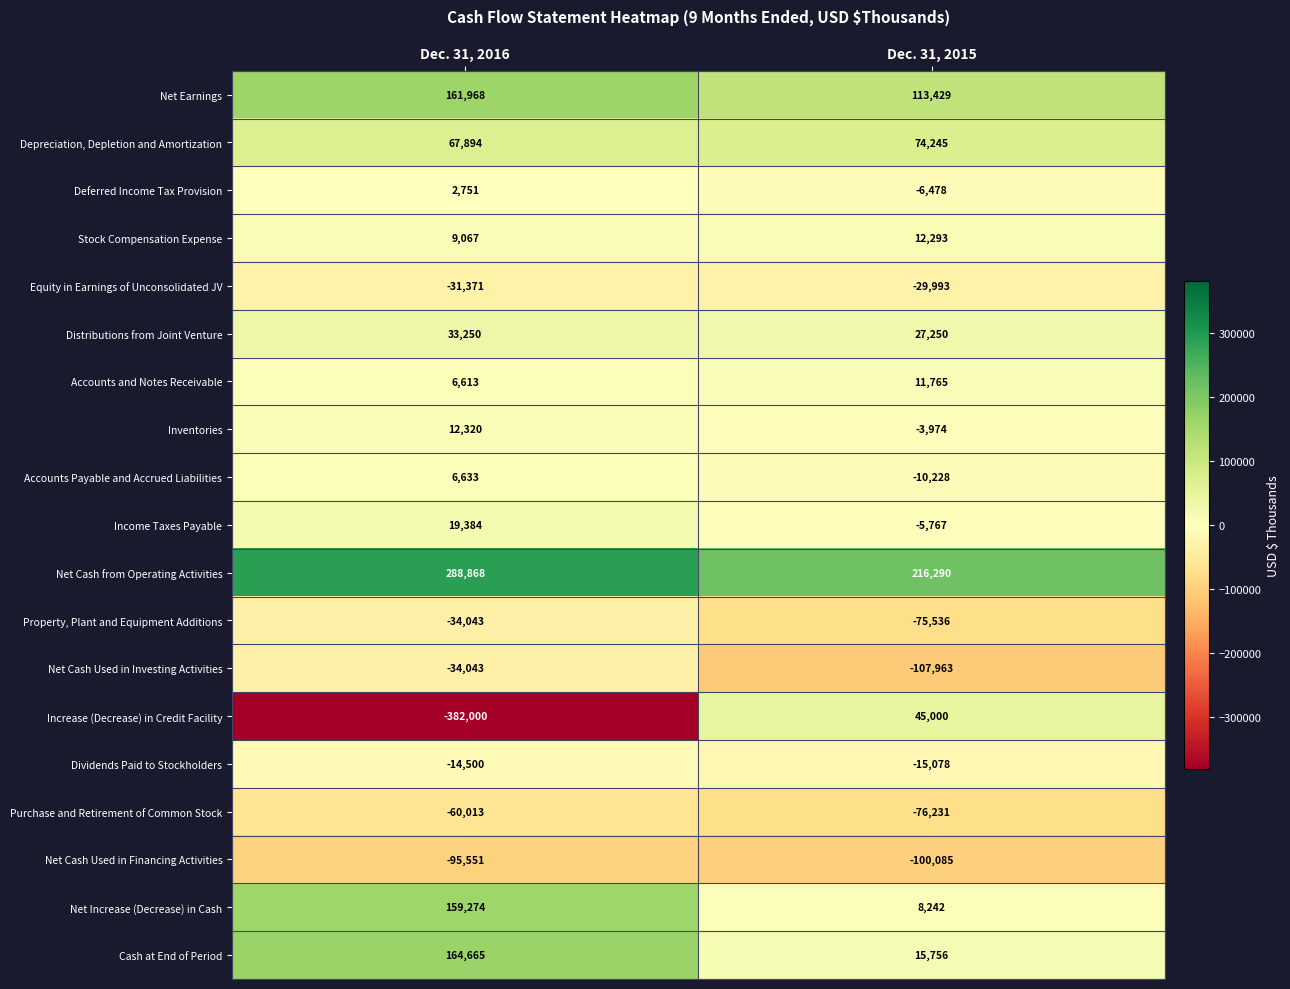

Which category has the highest value in the Stock Compensation Expense series?

Dec. 31, 2015